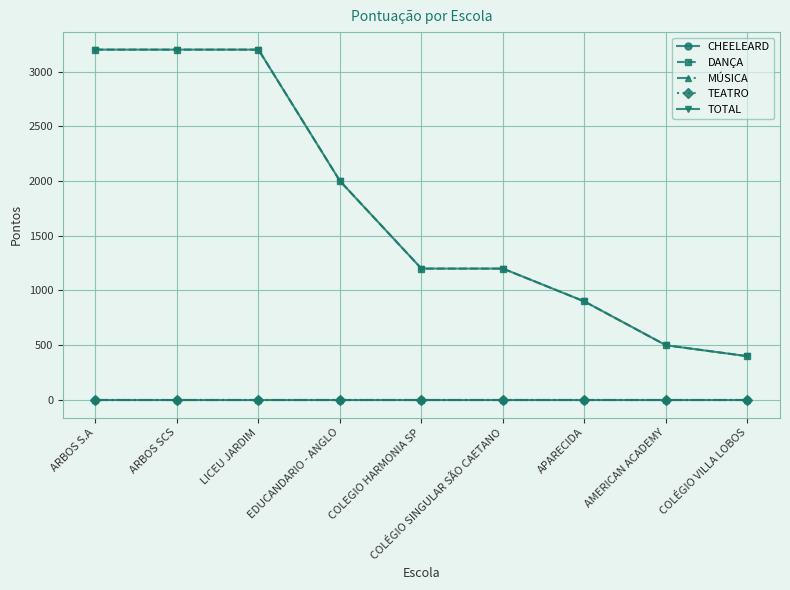

What position from the left is COLÉGIO SINGULAR SÃO CAETANO?

6